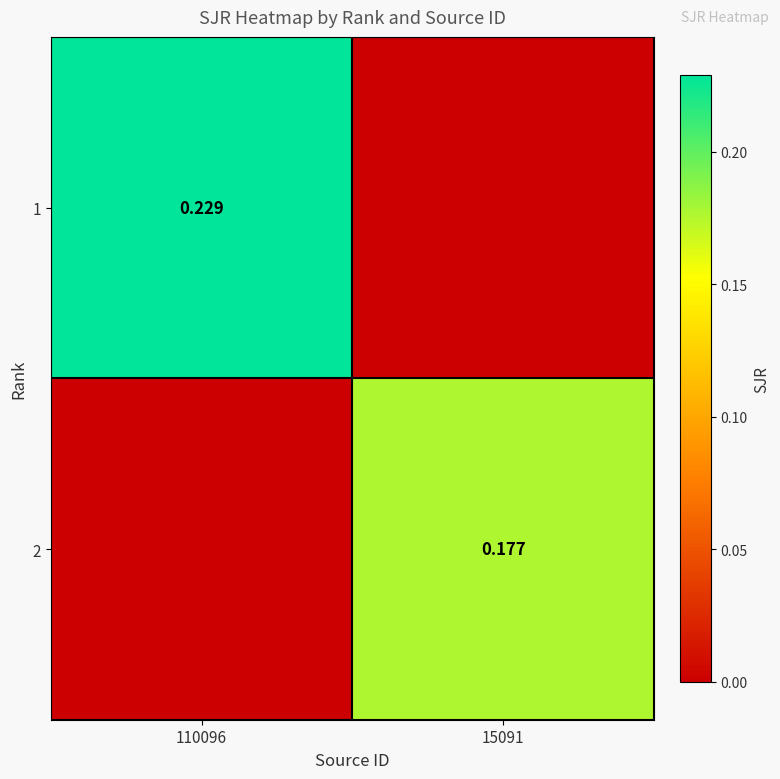

Rank the series at 15091 from highest to lowest value.

2, 1